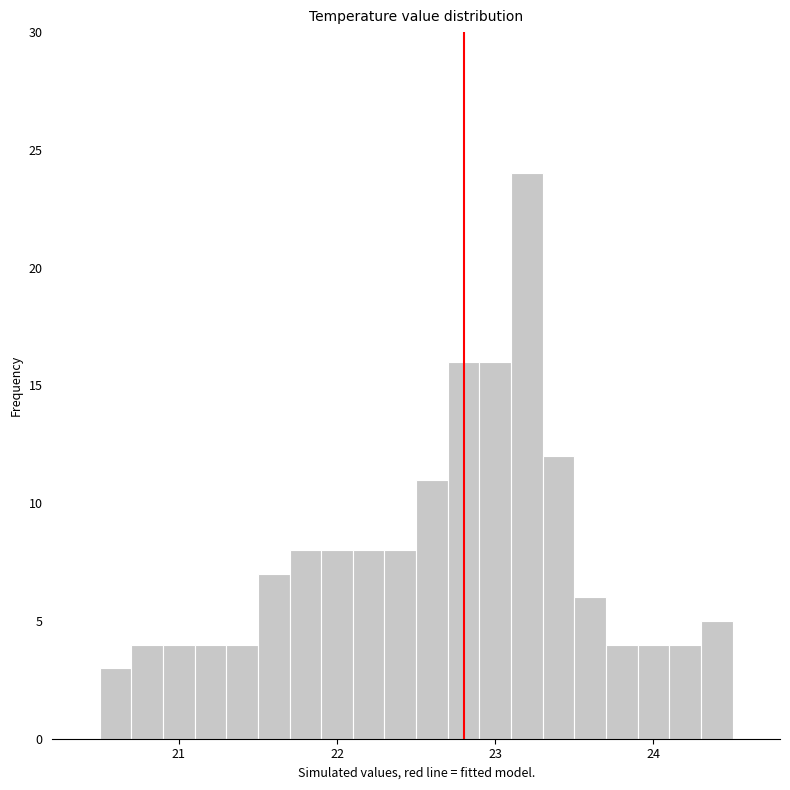

Read against the x-axis, roughly where is the centre of the tallest bar?

23.2